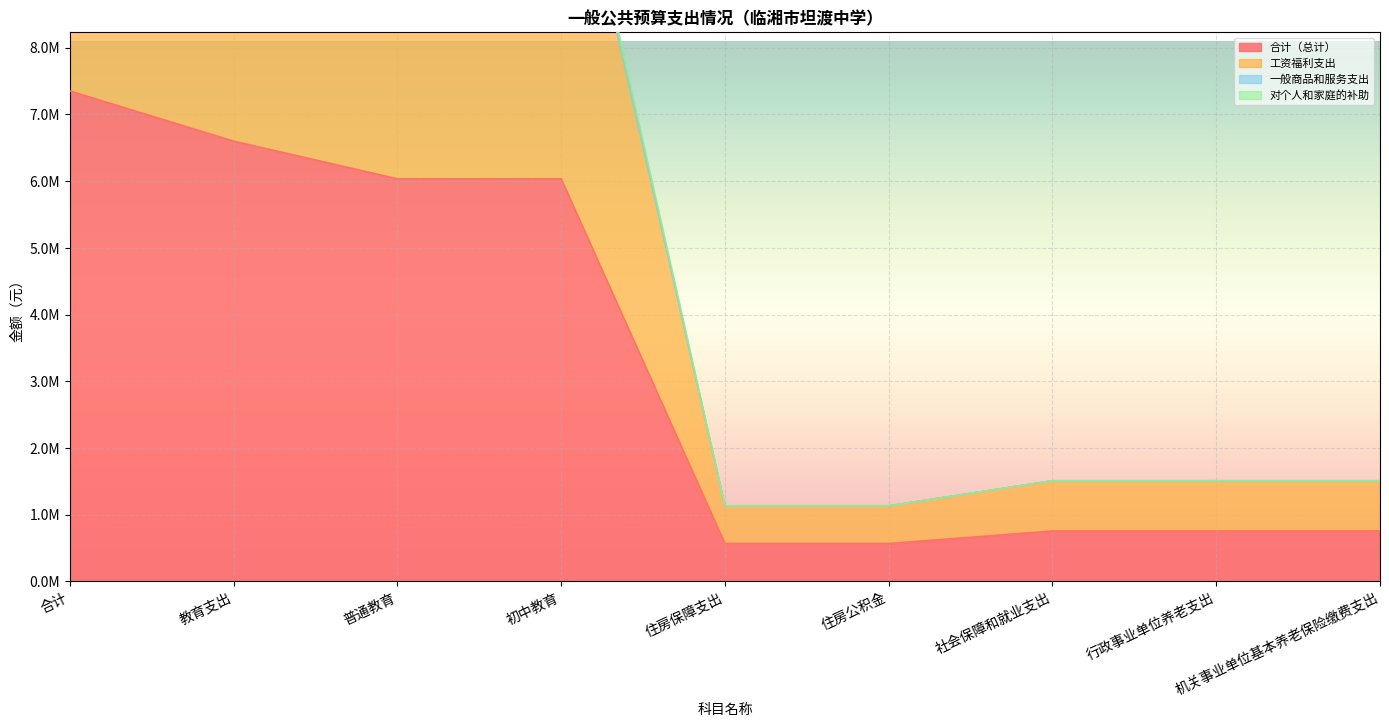

At how many categories does at least one series exceed 6086858?

4